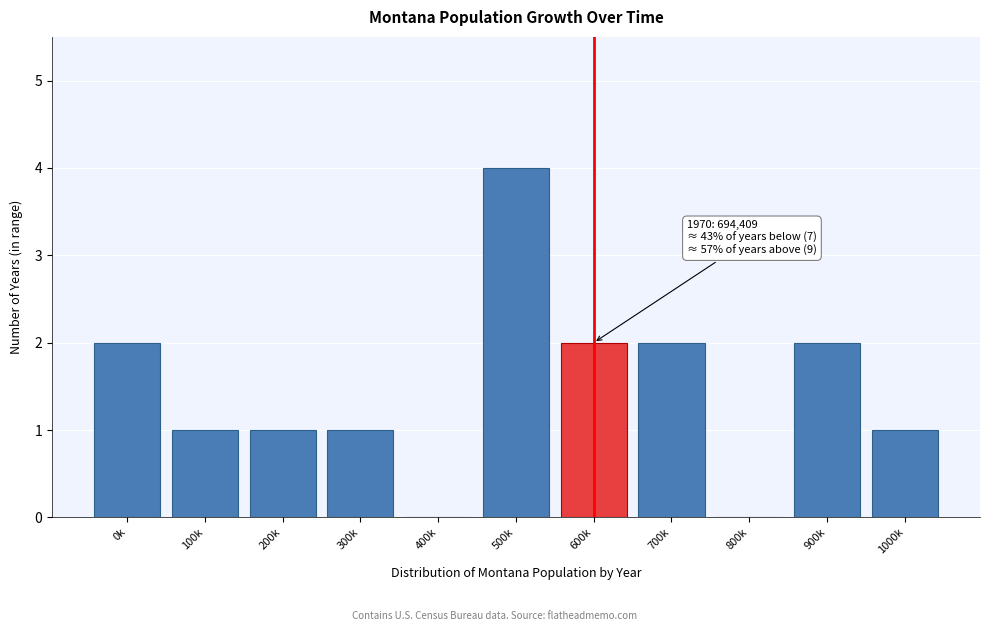

Reading left to right, extract all data points from this chart.

0k=2	100k=1	200k=1	300k=1	400k=0	500k=4	600k=2	700k=2	800k=0	900k=2	1000k=1